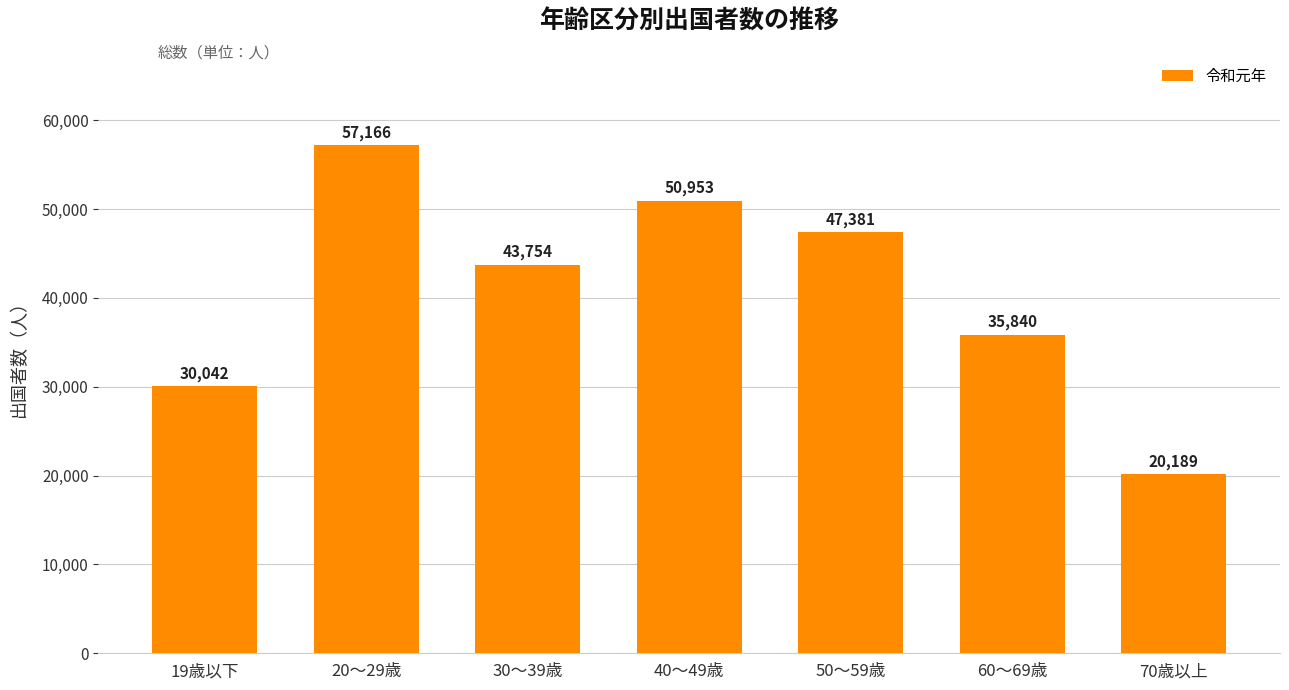

What is the label of the 6th bar from the right?

20～29歳